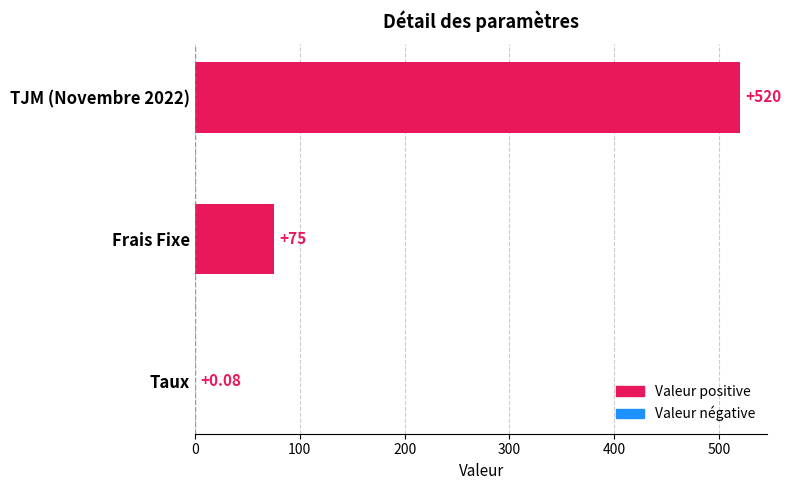

At which label is the value closest to 260?

Frais Fixe